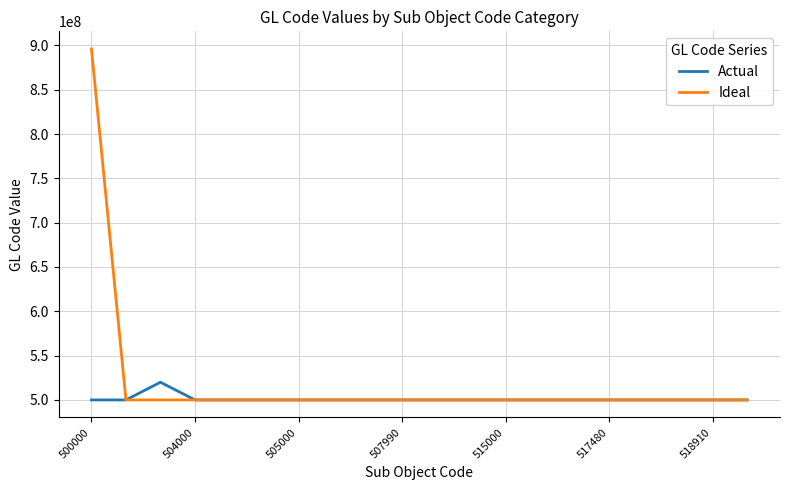

Count the number of categories in the chart.

20